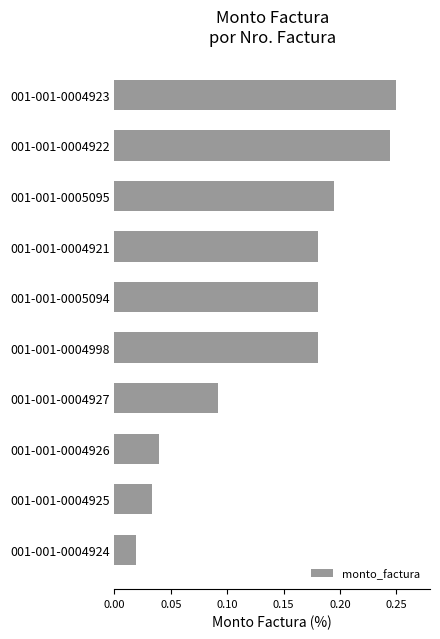

Which has a higher value, 001-001-0004927 or 001-001-0004921?

001-001-0004921